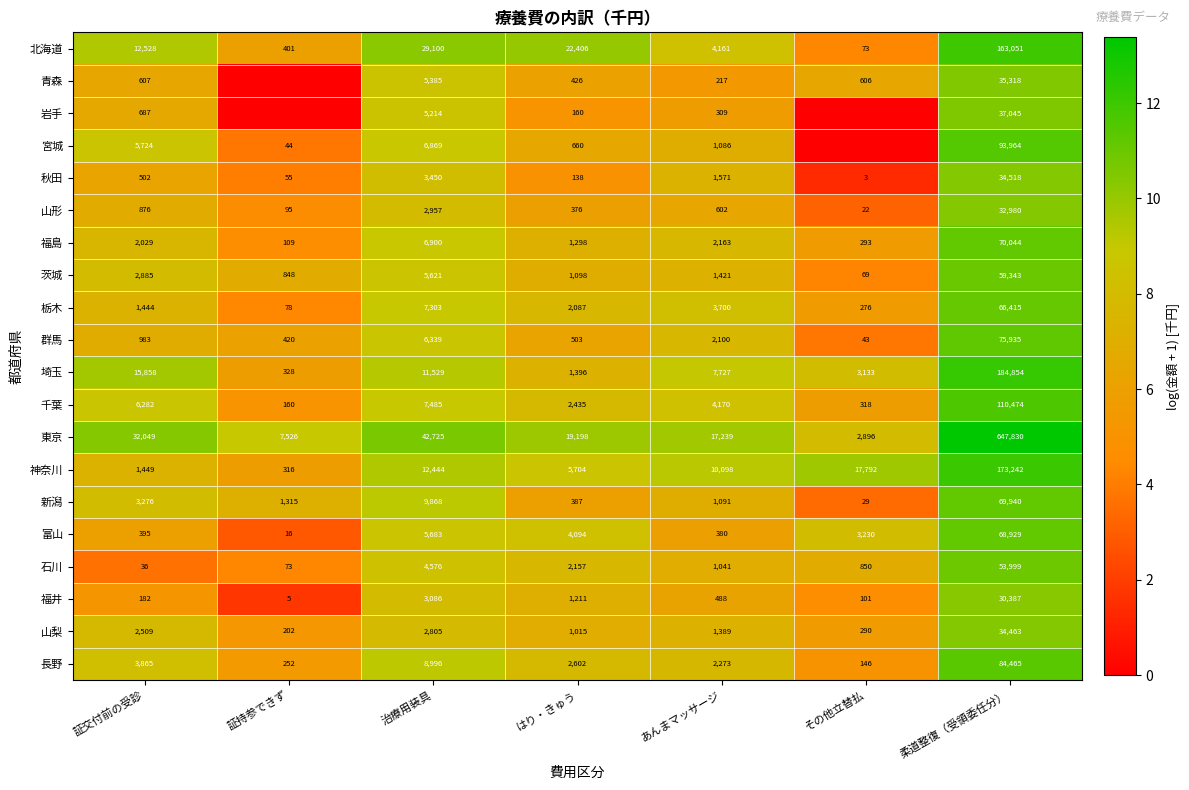

What is the sum of all 新潟 values?

85906